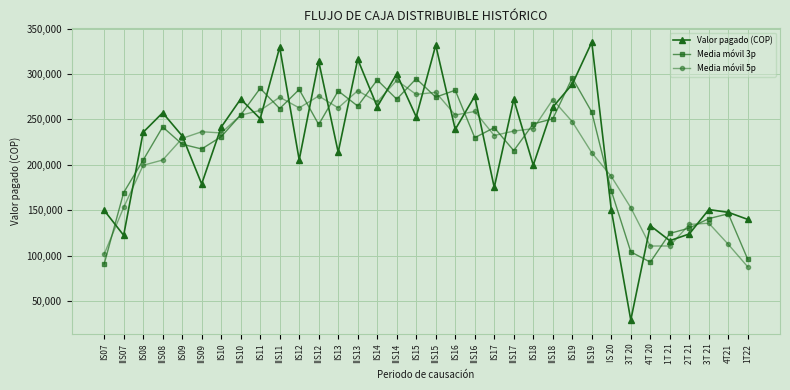

How many values in the Media móvil 3p series exceed 241709?

17